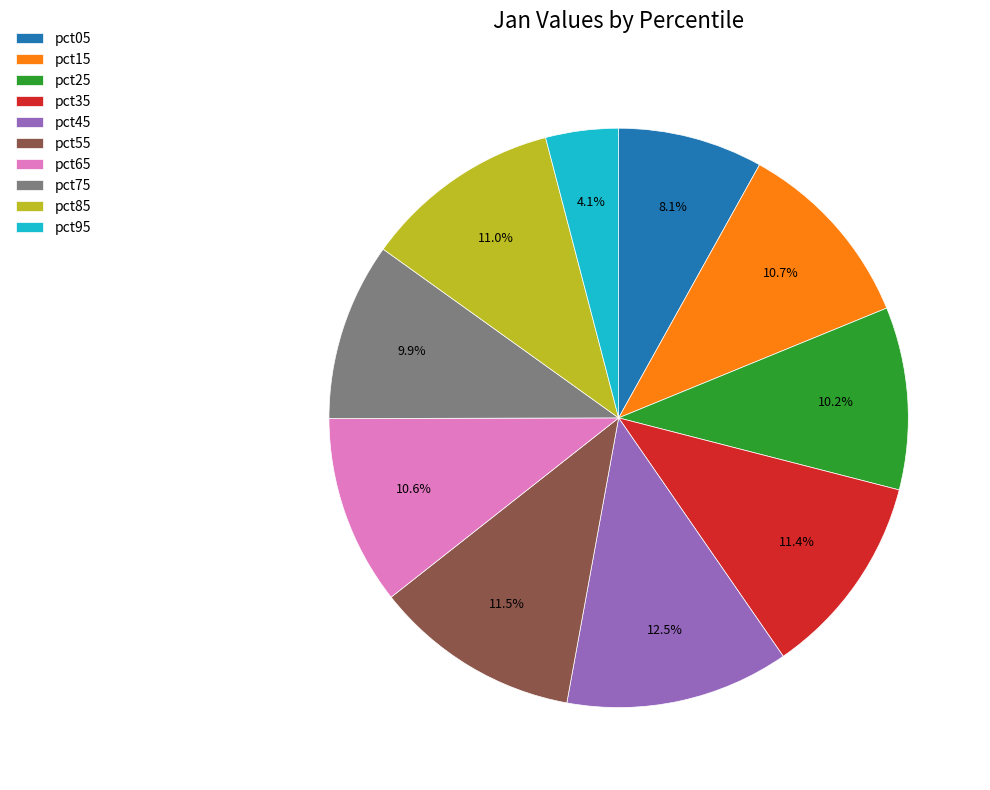

Is it true that pct15 is 11% of the pie?

True